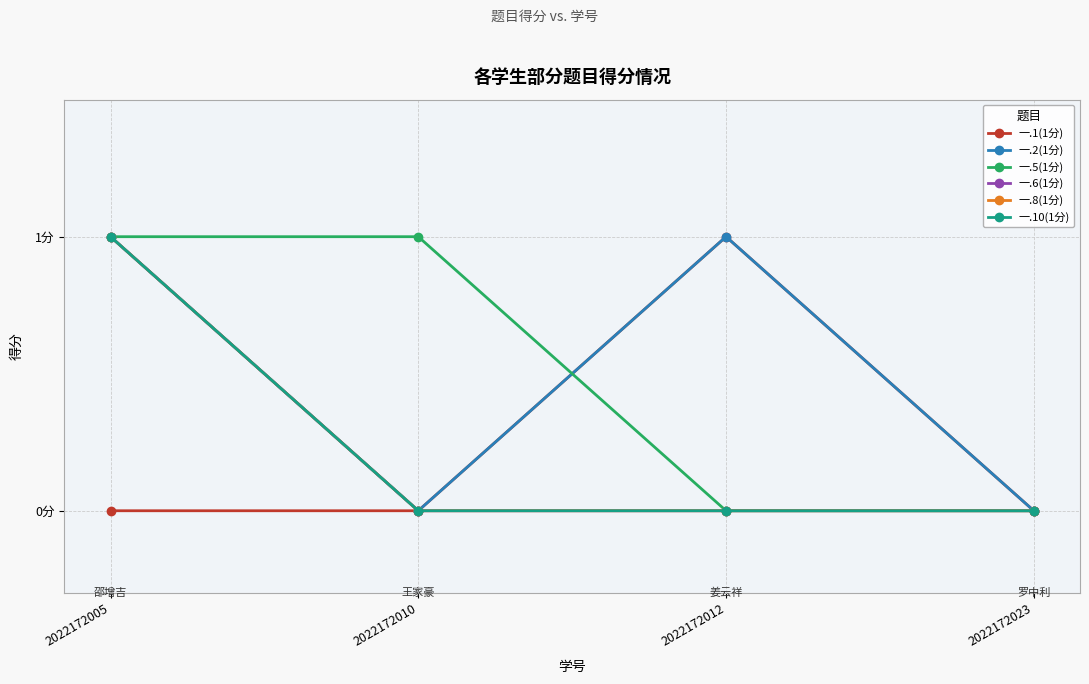

Between 2022172010 and 2022172023, which is larger?

2022172010